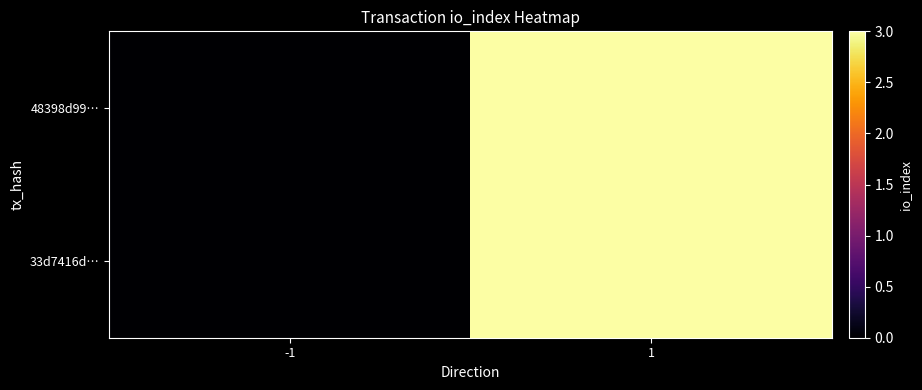

Which series changed the most between -1 and 1?

33d7416d…